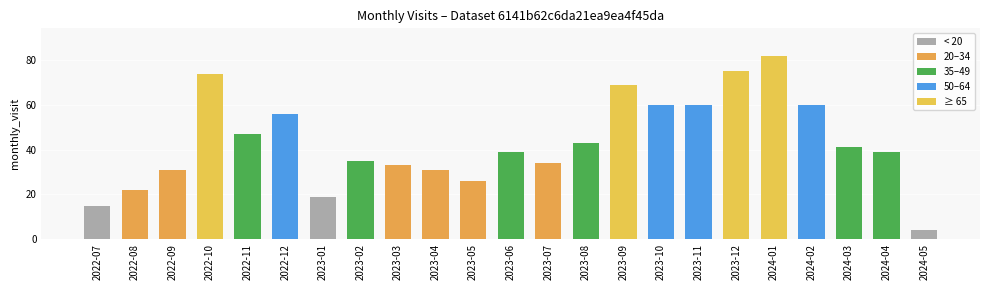

What is the label of the 17th bar from the right?

2023-01